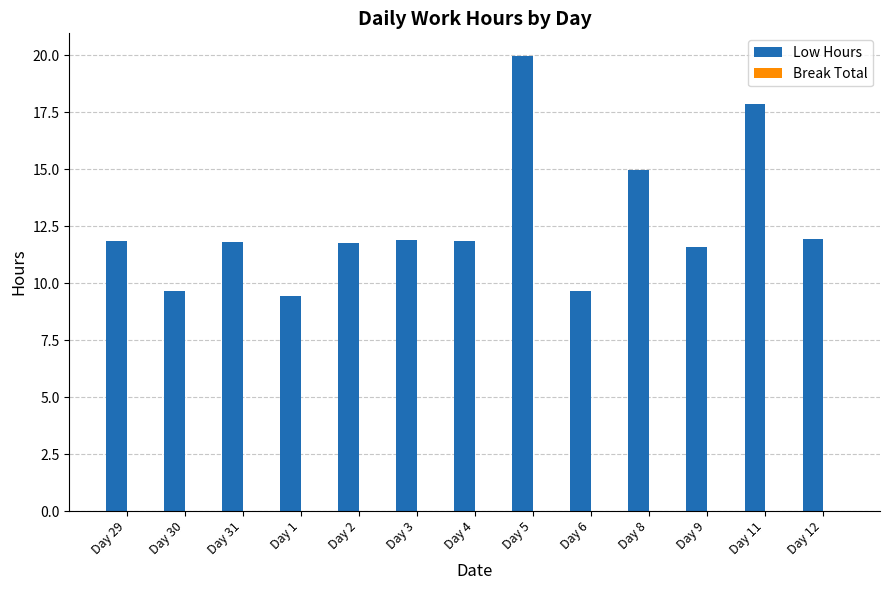

Count the number of categories in the chart.

13